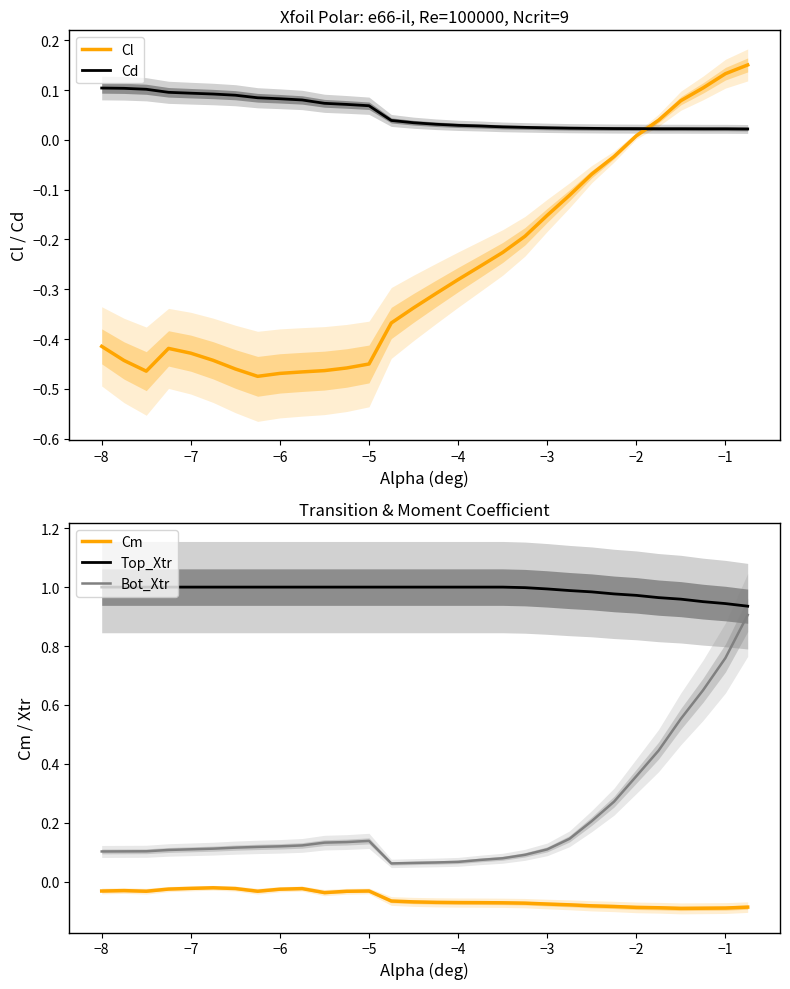

What are all the series names shown in the legend?

Cl, Cd, Cm, Top_Xtr, Bot_Xtr